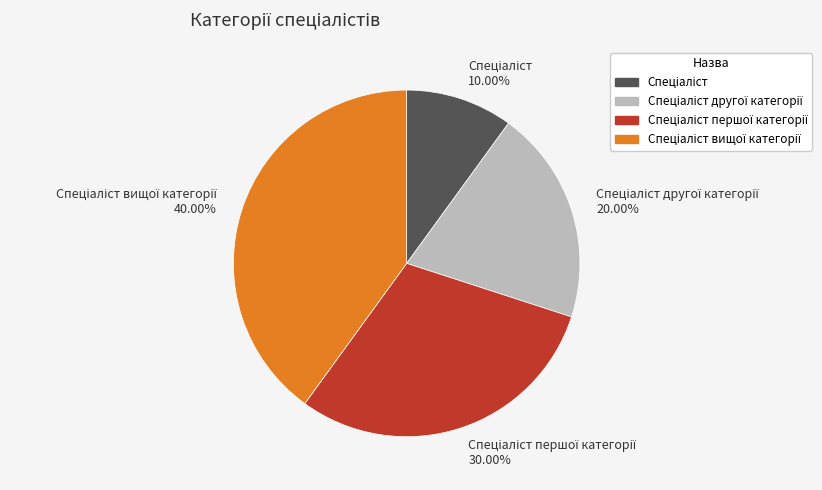

Is there any slice that represents more than half of the pie?

No